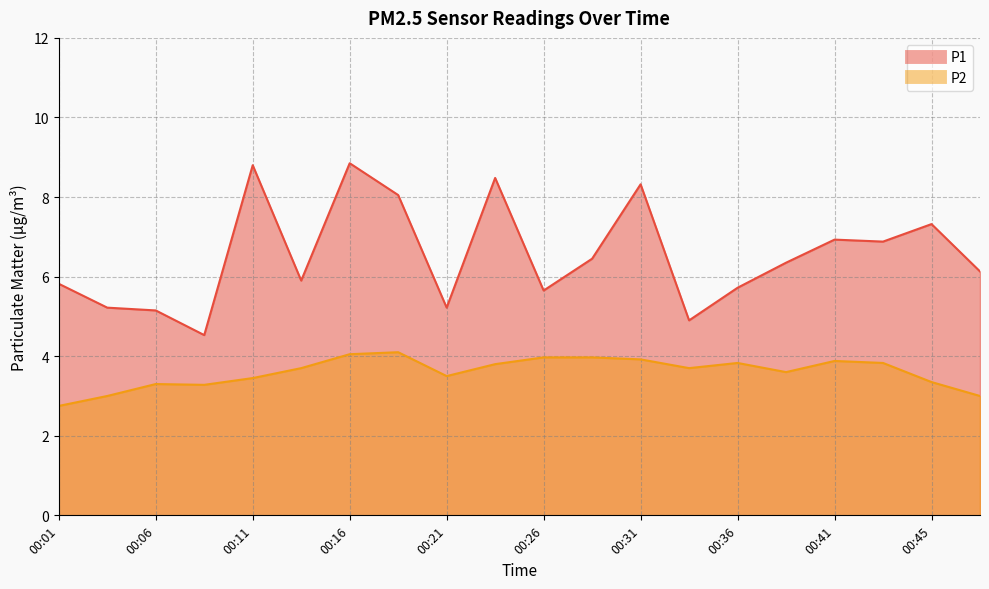

True or false: P2 and P1 intersect in this chart.

False